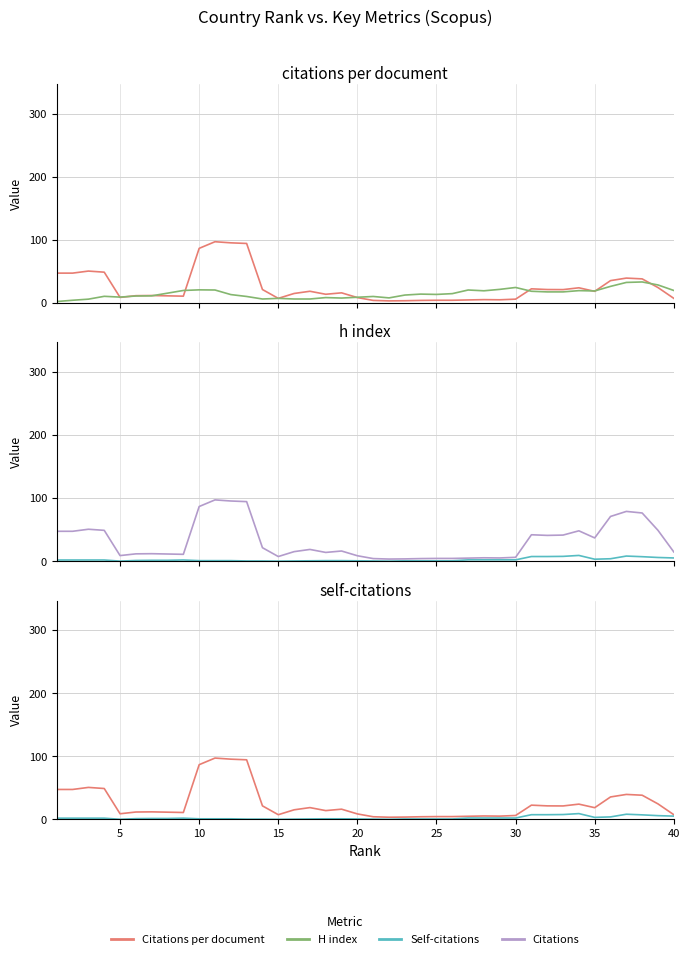

Reading left to right, list all the values displayed in this chart.

Citations per document: 47.2	47.2	50.5	48.8	8.8	11.5	11.8	11.2	10.8	86.5	97.0	95.2	94.2	21.2	7.2	15.0	18.5	13.8	16.0	8.5	4.0	3.2	3.5	4.0	4.2	4.2	4.8	5.2	5.0	6.0	22.4	21.2	21.1	24.0	18.4	35.4	39.4	38.1	24.4	7.2
H index: 2.2	4.2	6.0	10.5	9.2	11.0	11.2	15.5	19.8	20.8	20.5	13.2	10.2	6.2	7.2	6.2	6.2	8.5	7.8	9.0	10.2	8.0	12.5	14.0	13.5	14.8	20.5	19.2	21.5	24.5	18.5	17.5	17.5	19.5	19.0	26.2	32.5	33.2	28.5	19.8
Self-citations: 1.8	1.8	1.8	1.8	0.0	1.0	1.2	1.2	1.8	0.8	0.8	0.8	0.2	0.2	0.0	0.2	0.5	0.8	0.8	0.5	0.2	0.0	0.5	0.5	0.5	0.5	2.0	2.0	2.0	2.0	7.2	7.2	7.5	9.0	3.0	3.8	8.0	7.0	5.8	5.0
Citations: 47.2	47.2	50.5	48.8	8.8	11.5	11.8	11.2	10.8	86.5	97.0	95.2	94.2	21.2	7.2	15.0	18.5	13.8	16.0	8.5	4.0	3.2	3.5	4.0	4.2	4.2	4.8	5.2	5.0	6.0	41.8	40.8	41.2	48.0	36.8	70.8	78.8	76.2	48.8	14.5